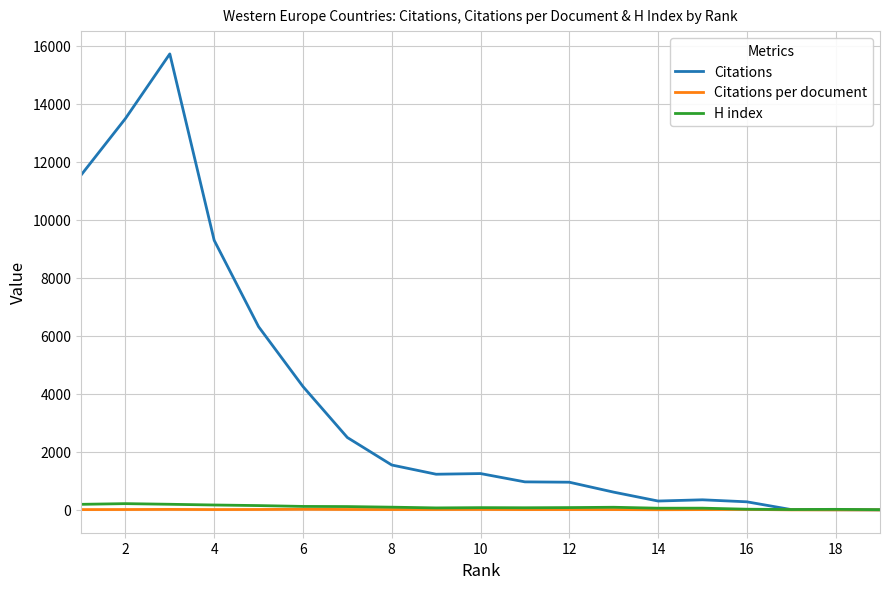

Which series has the largest total across all categories?

Citations